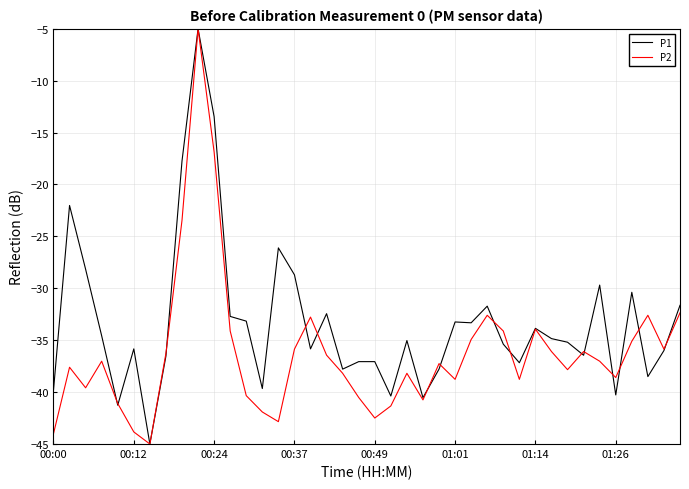

What is the maximum value shown in the chart?

-5.0